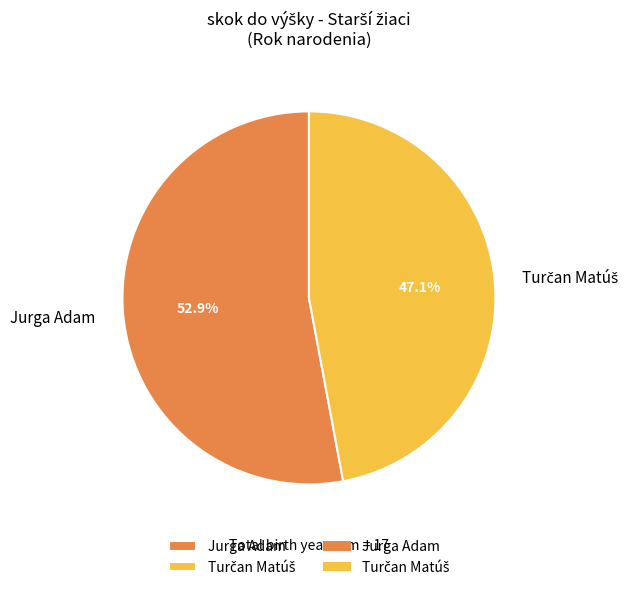

Is Jurga Adam the majority of the pie?

Yes